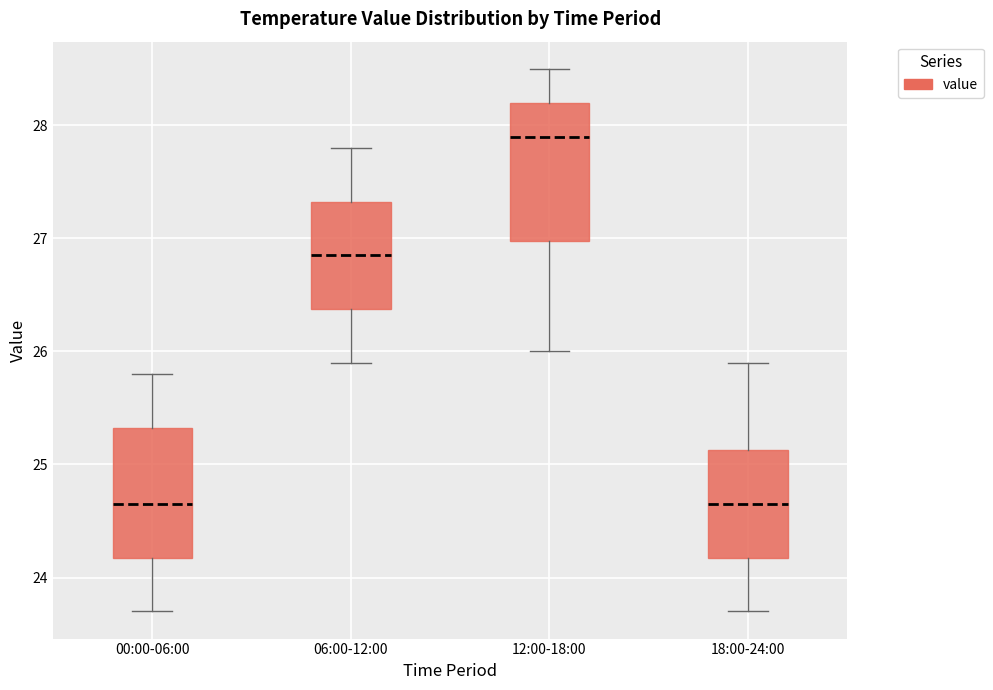

Reading left to right, read every box against the y-axis: the position of its median line, the range the box covers, and the ends of its whiskers. The values are not printed on the chart, so give them approximately, as read against the axis.

00:00-06:00: median 24.7, box 24.2 to 25.3, whiskers 23.7 to 25.8
06:00-12:00: median 26.9, box 26.4 to 27.3, whiskers 25.9 to 27.8
12:00-18:00: median 27.9, box 27.0 to 28.2, whiskers 26.0 to 28.5
18:00-24:00: median 24.7, box 24.2 to 25.1, whiskers 23.7 to 25.9